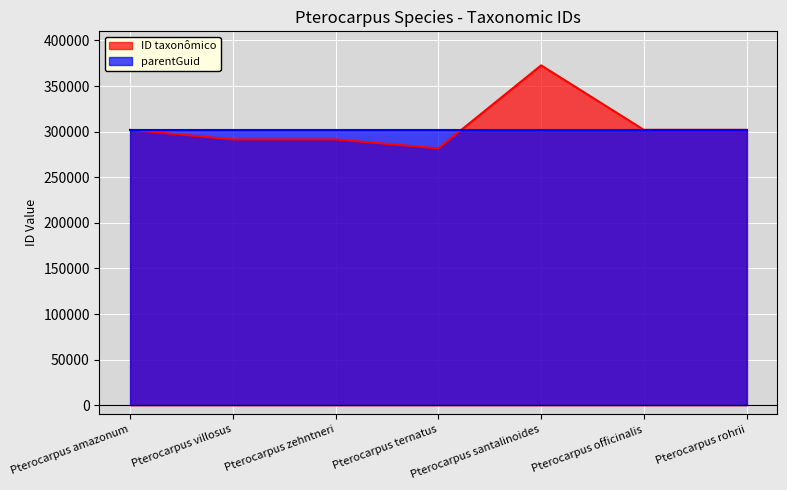

At which category does the data reach its first local valley?

Pterocarpus villosus